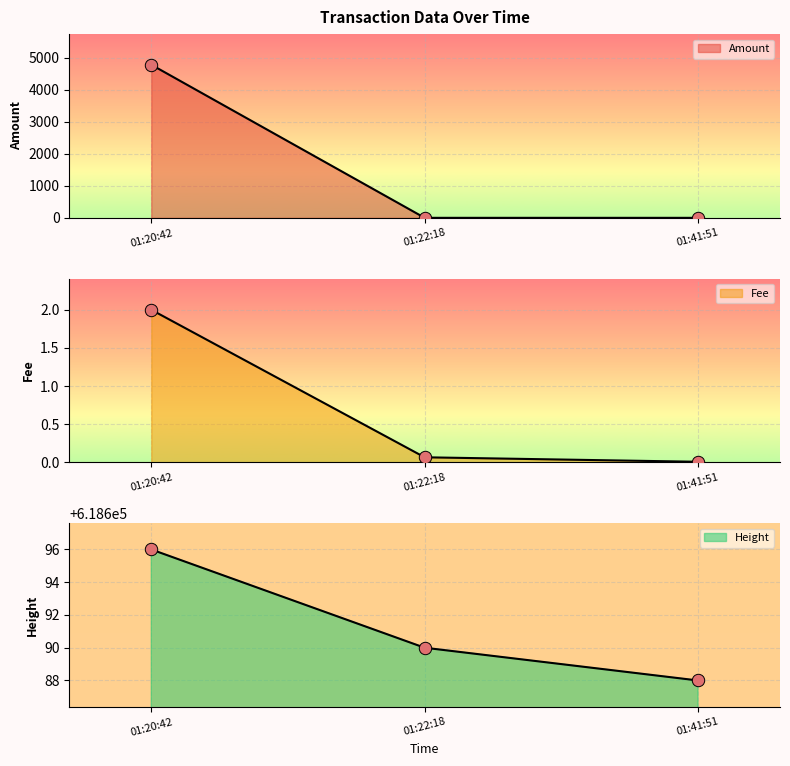

Which series contains the highest Y value?

Height